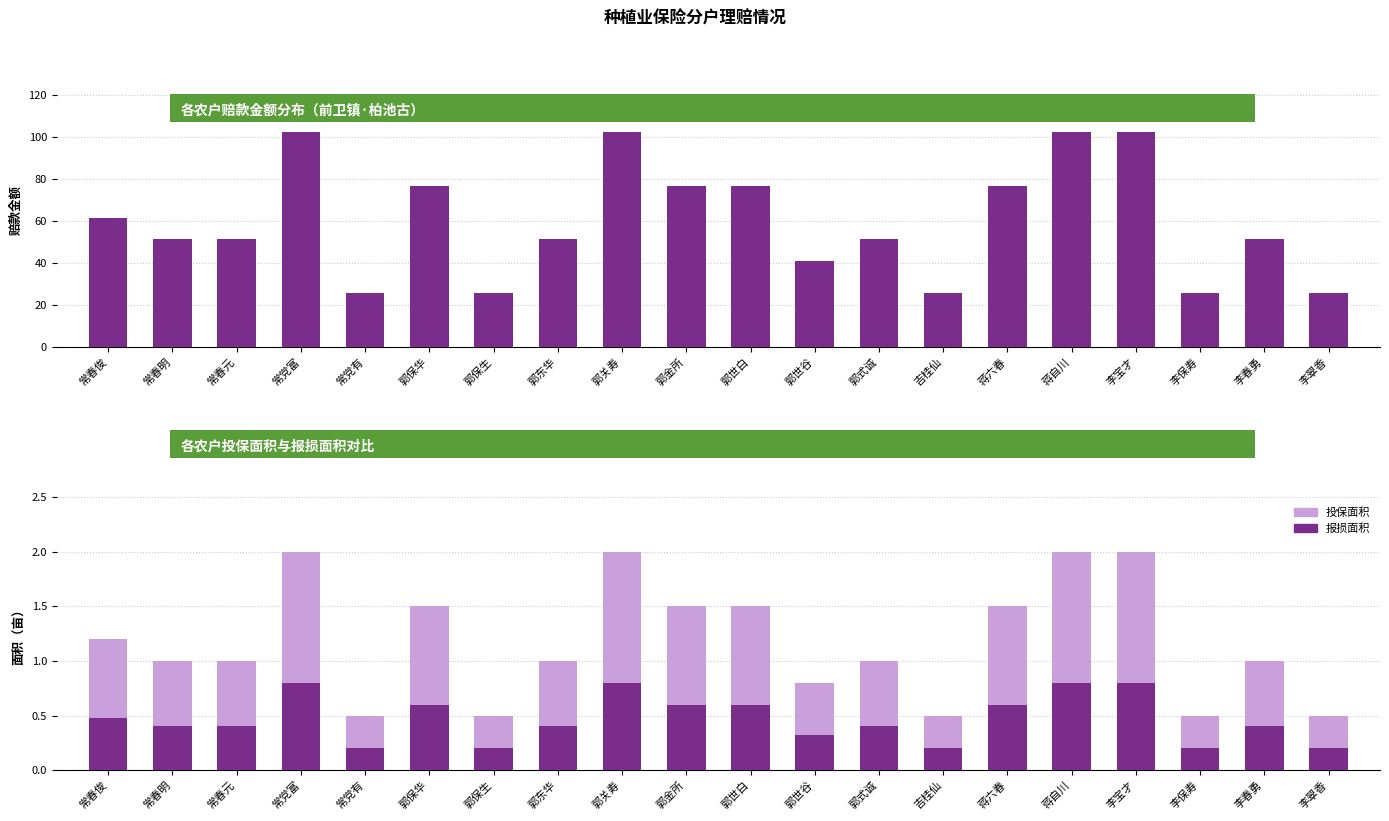

Count the 报损面积 values in the range 0 to 1.

20